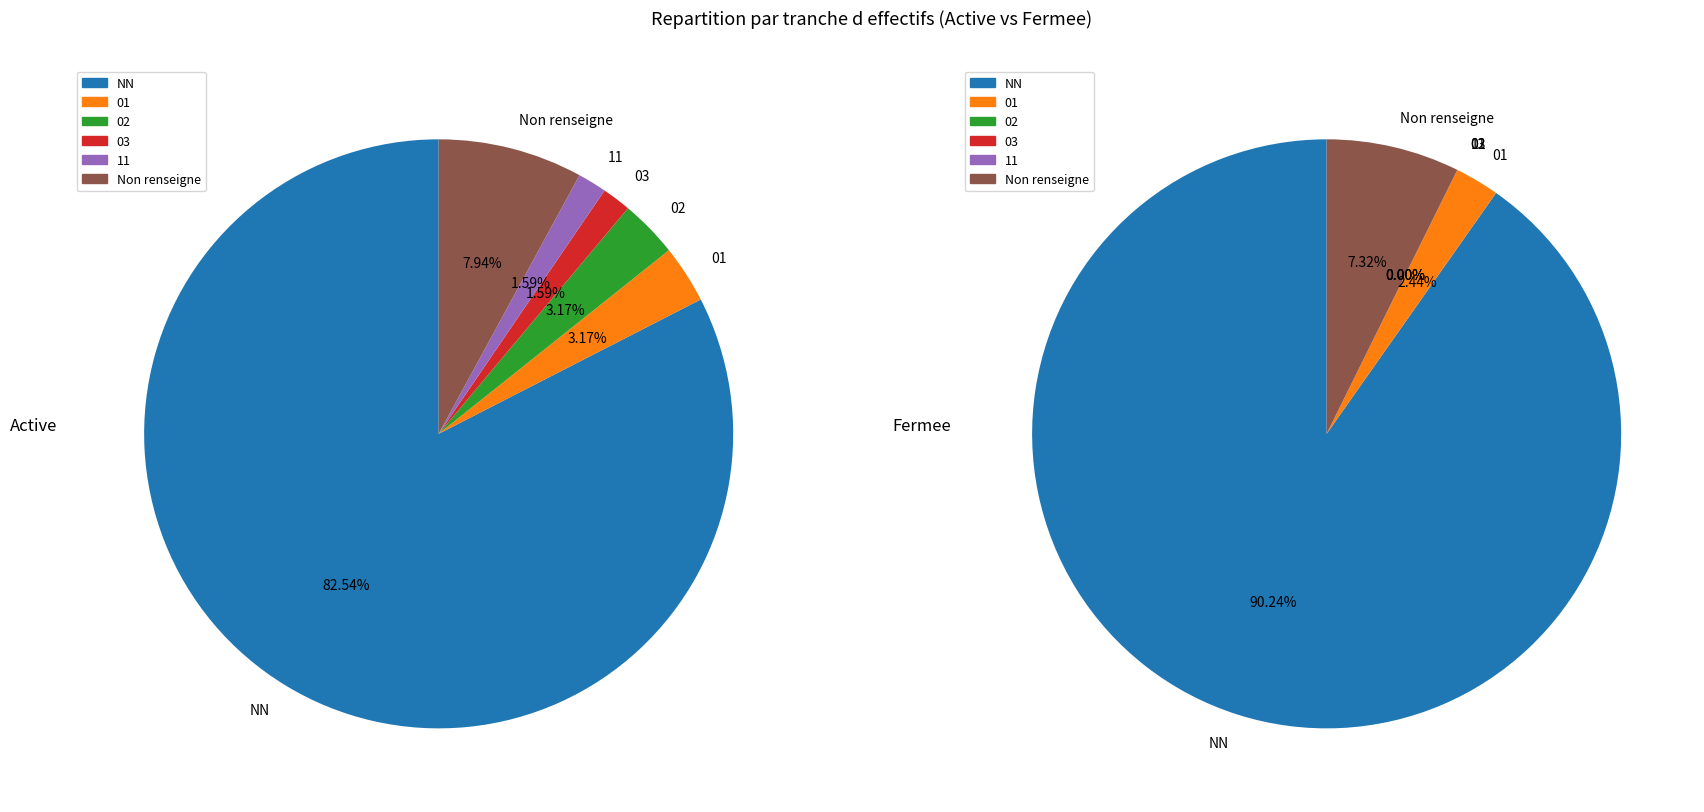

How many segments does this pie chart have?

6